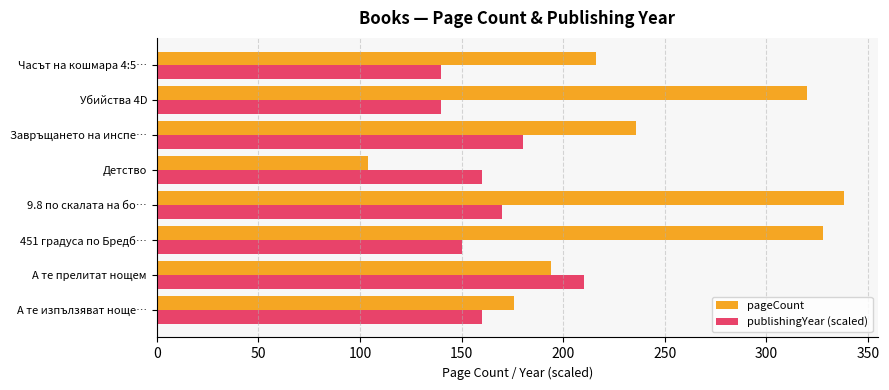

True or false: pageCount has a value of 548 at 9.8 по скалата на бо….

False